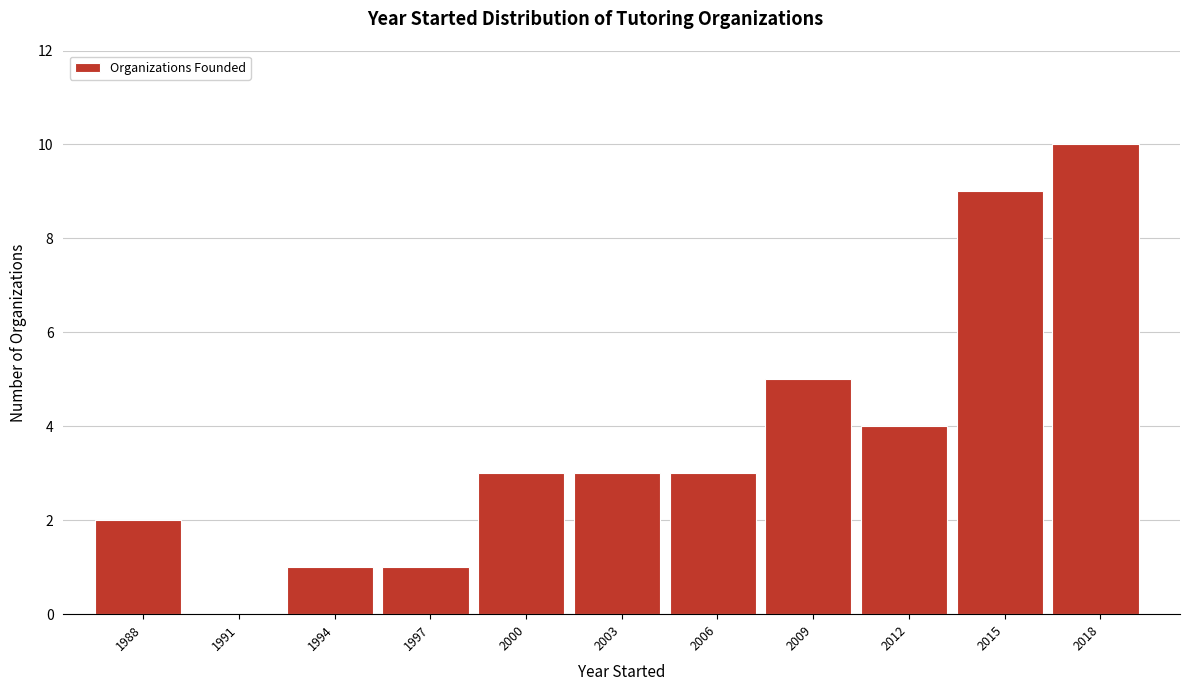

Reading left to right, extract all data points from this chart.

1988=2	1991=0	1994=1	1997=1	2000=3	2003=3	2006=3	2009=5	2012=4	2015=9	2018=10